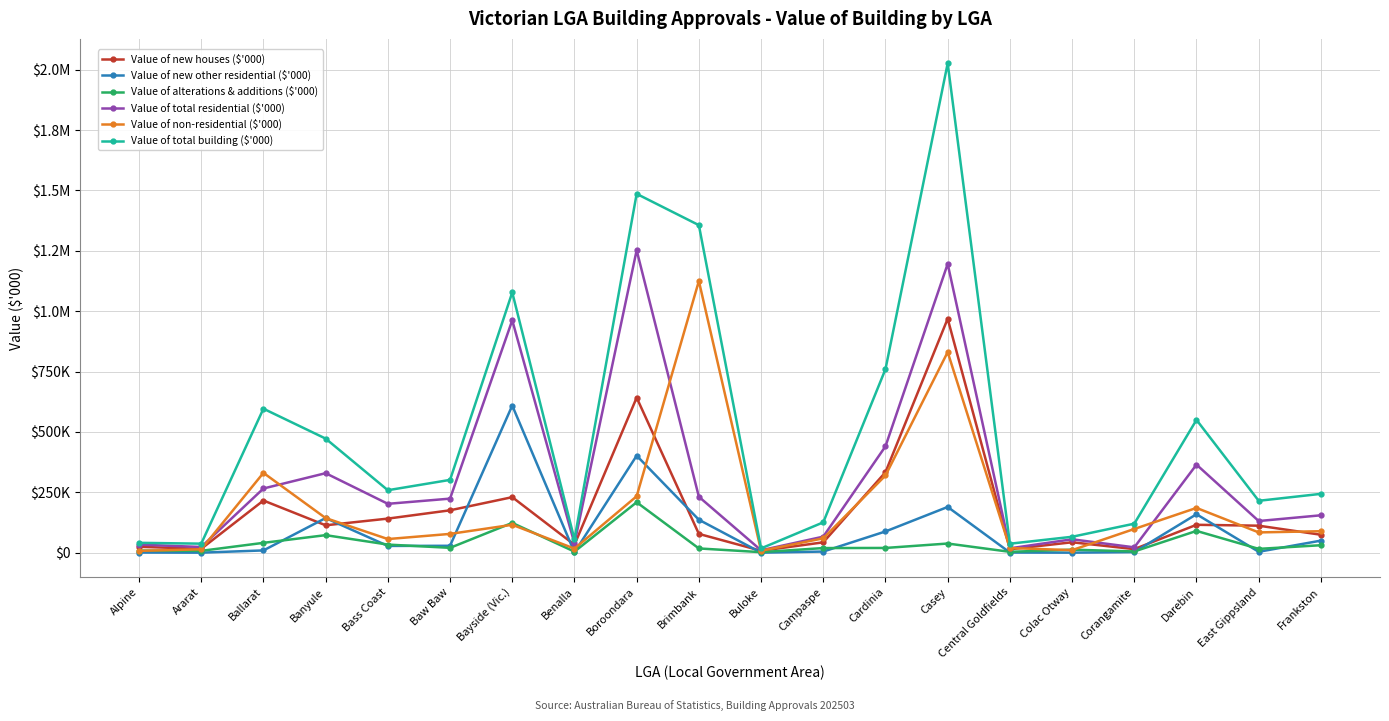

Is this an area chart (filled region under the line)?

No